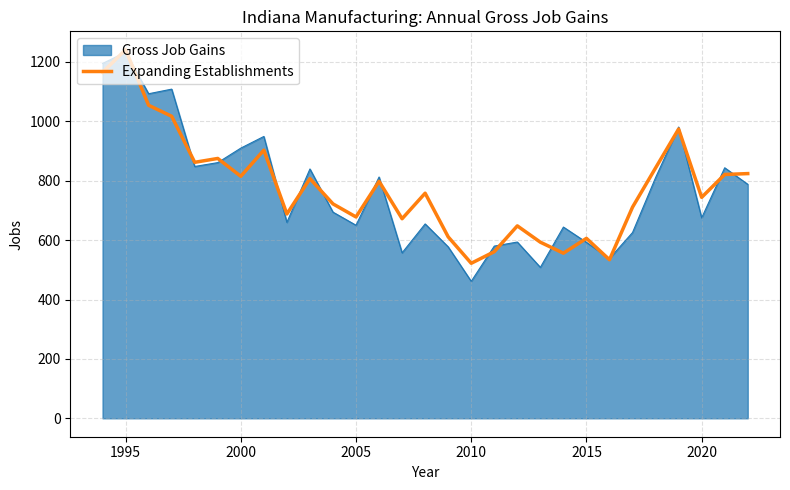

Which series has the widest spread of values?

Gross Job Gains